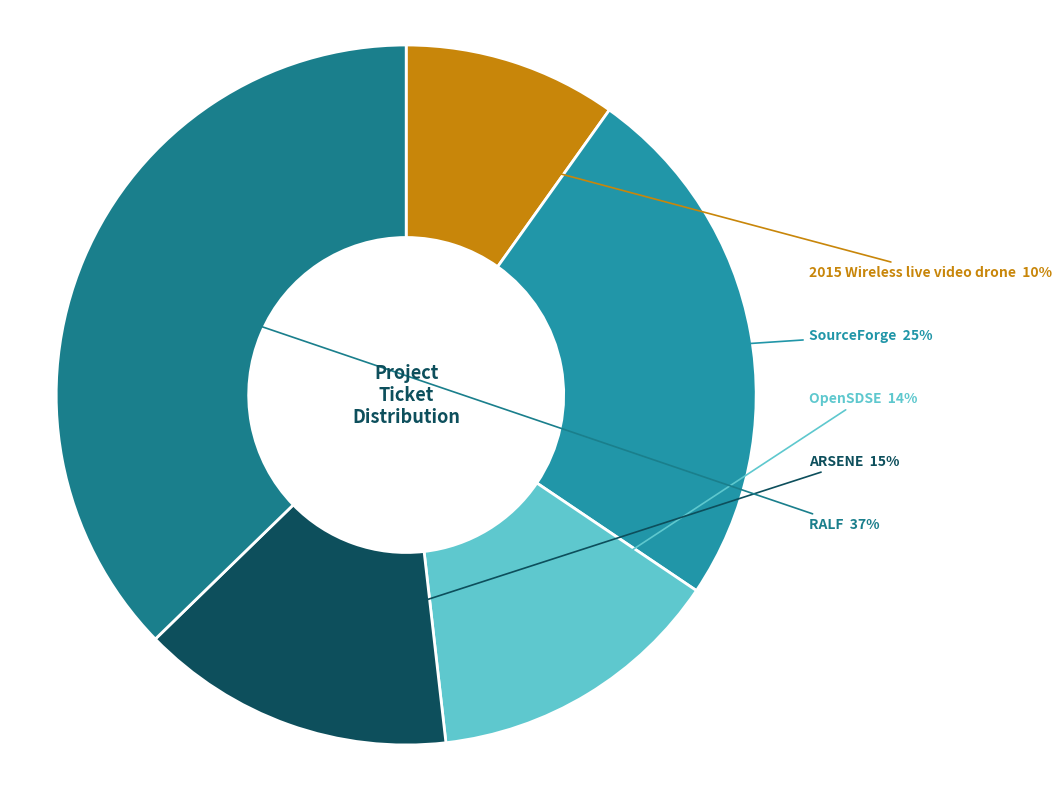

Is the sum of RALF and SourceForge greater than half?

Yes